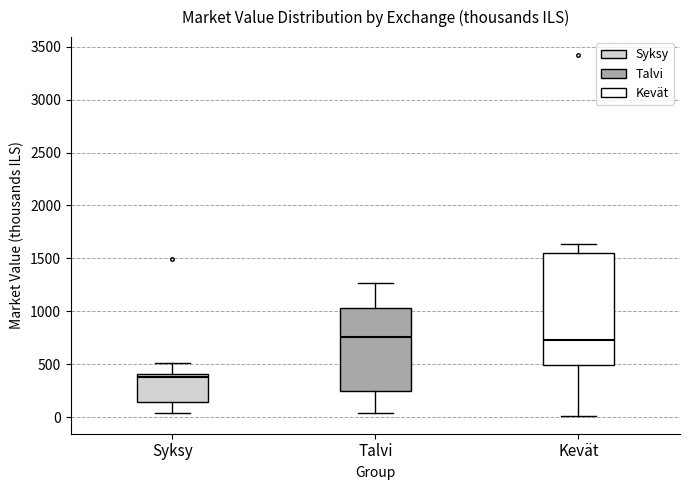

Comparing the boxes themselves (not the whiskers), which one is the tallest?

Kevät